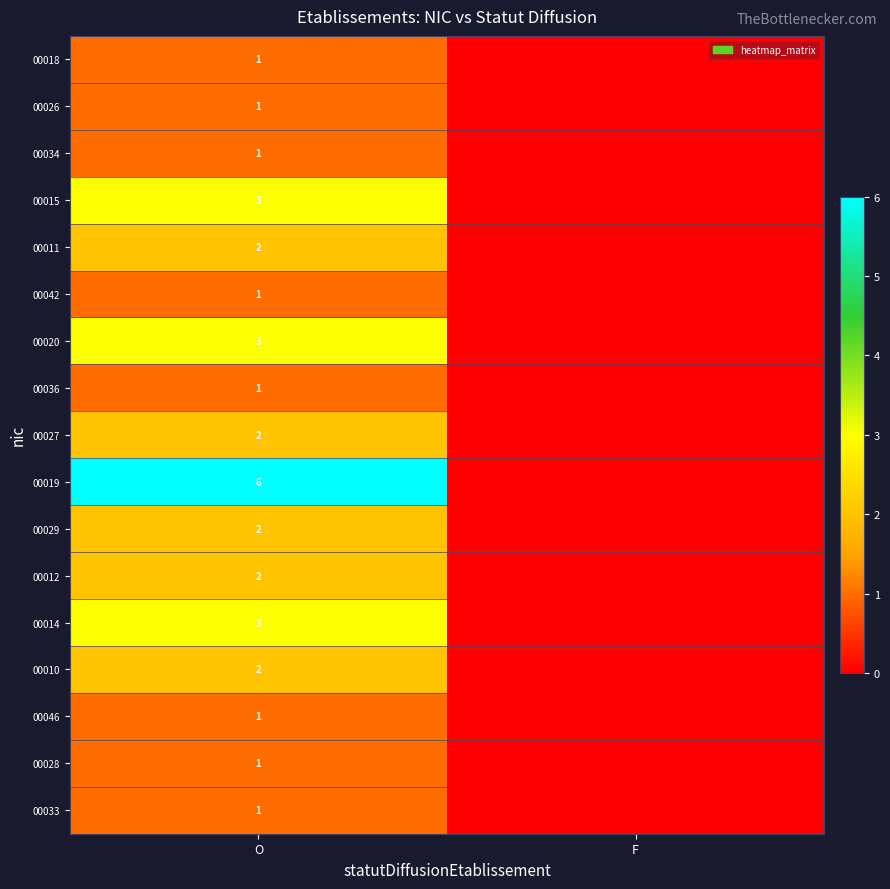

Is it true that 00011 equals 2 at O?

True